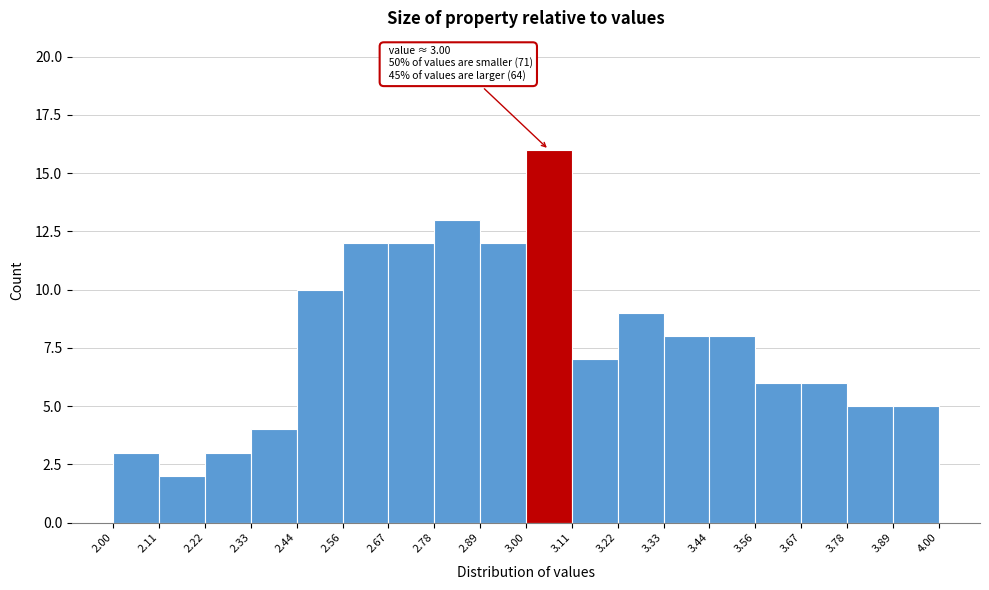

Which range on the x-axis has the tallest bar?

3.00 to 3.11